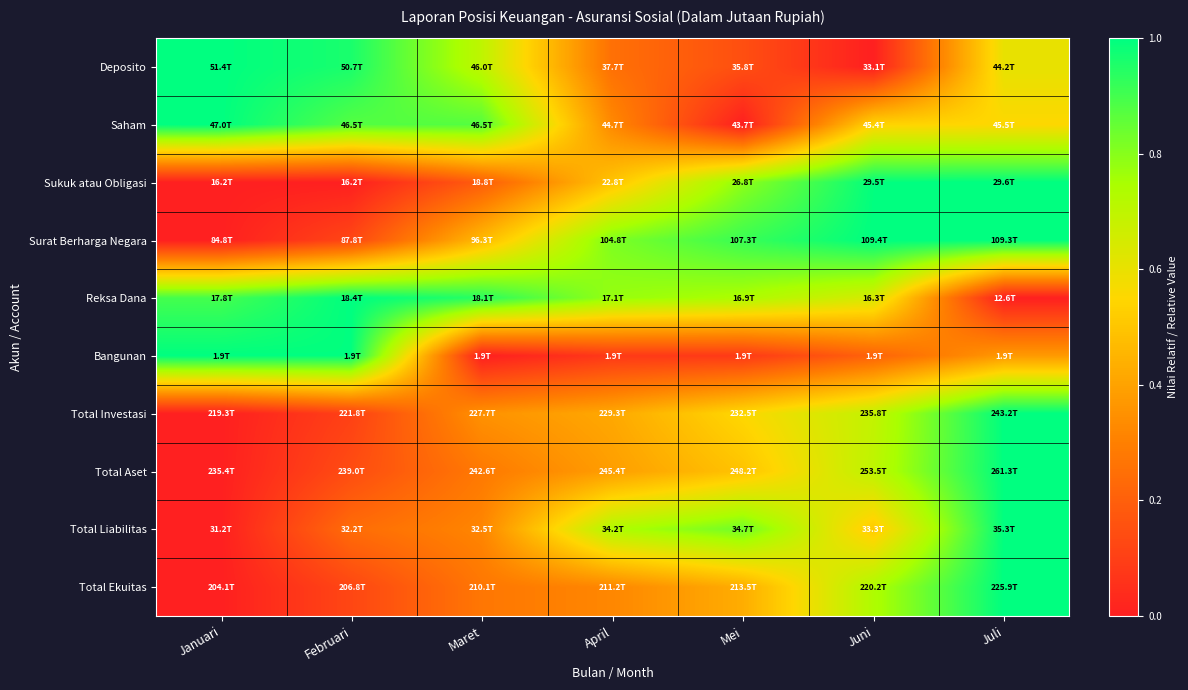

How many distinct data groups are displayed?

10